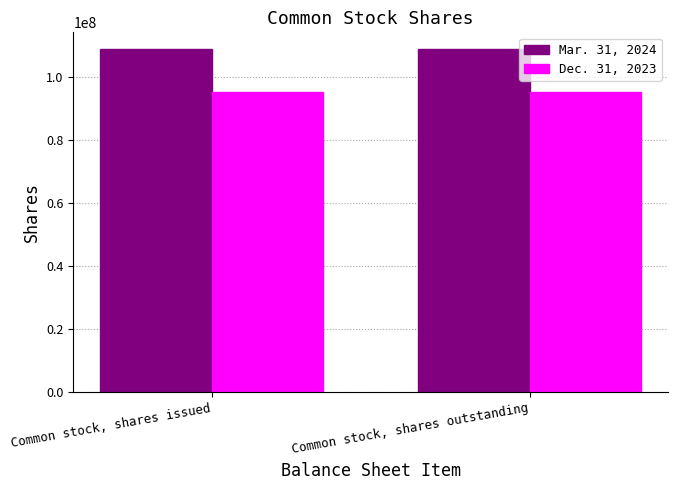

What is the spread (max minus min) of values at Common stock, shares outstanding?

13390900